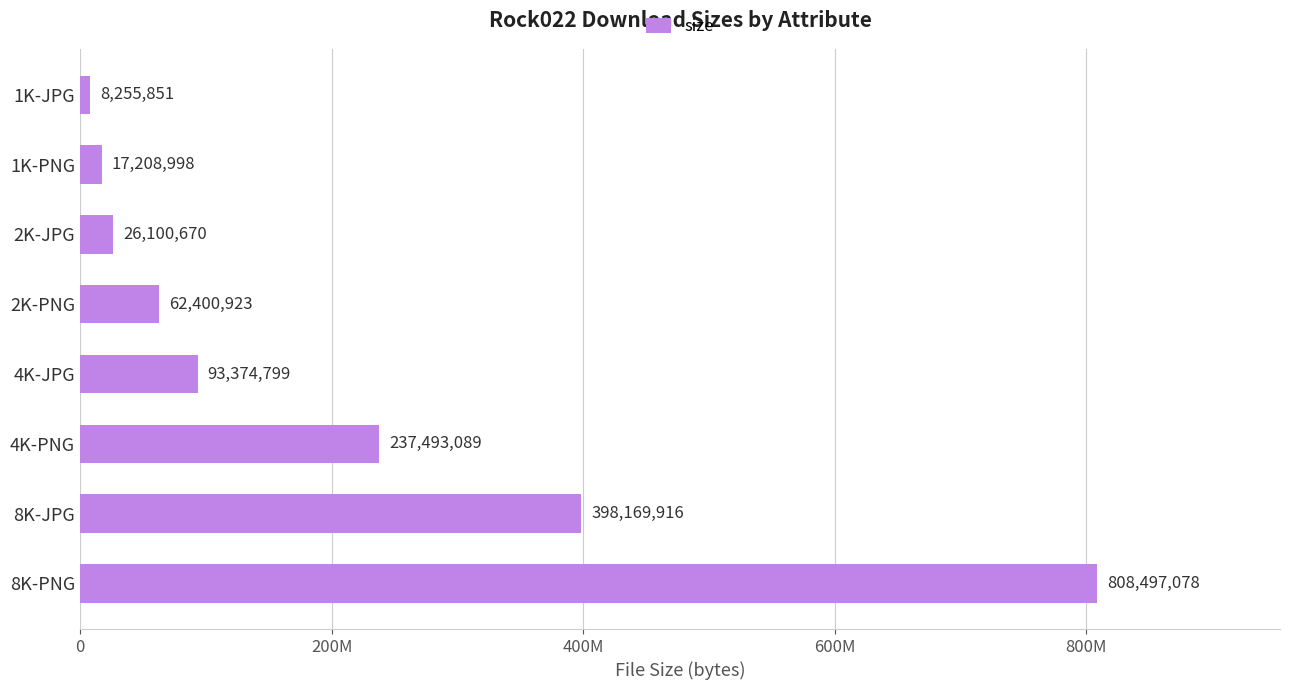

Does the chart contain any negative values?

No